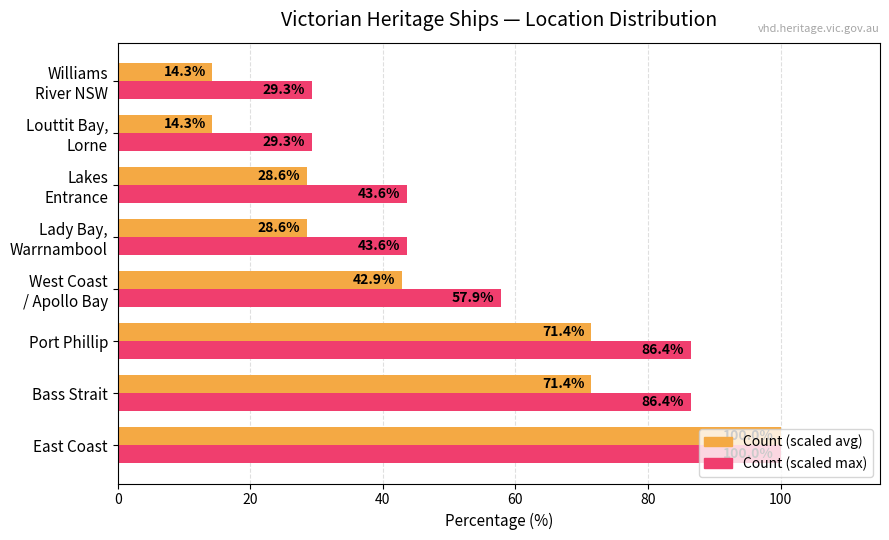

What is the total value across all series at East Coast?

200.0